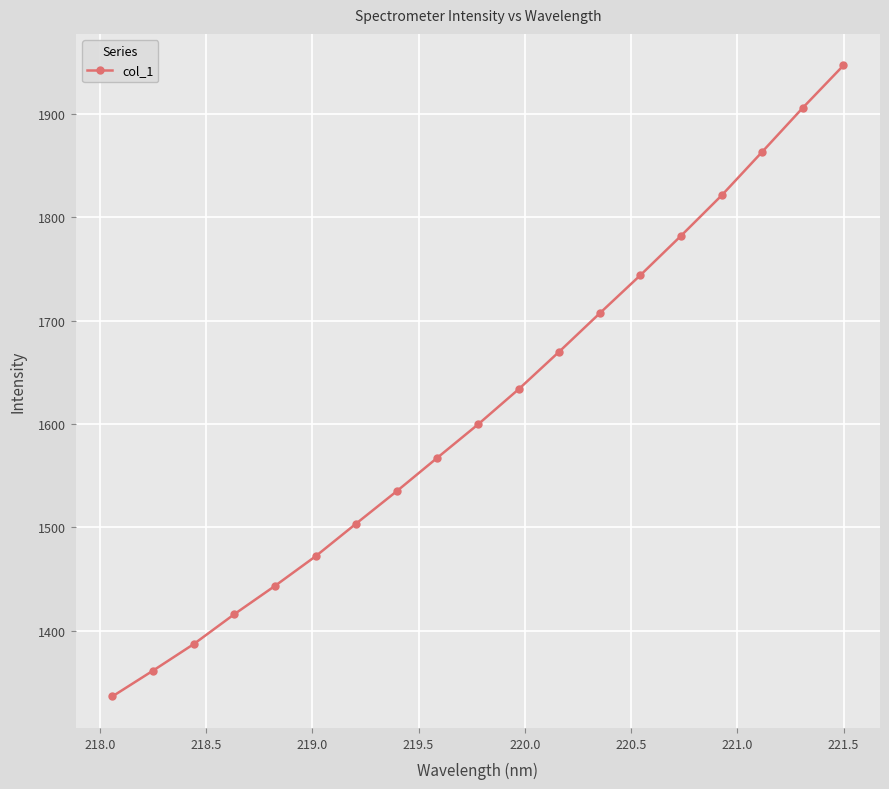

What is the value of the 1st point from the left?

1336.2